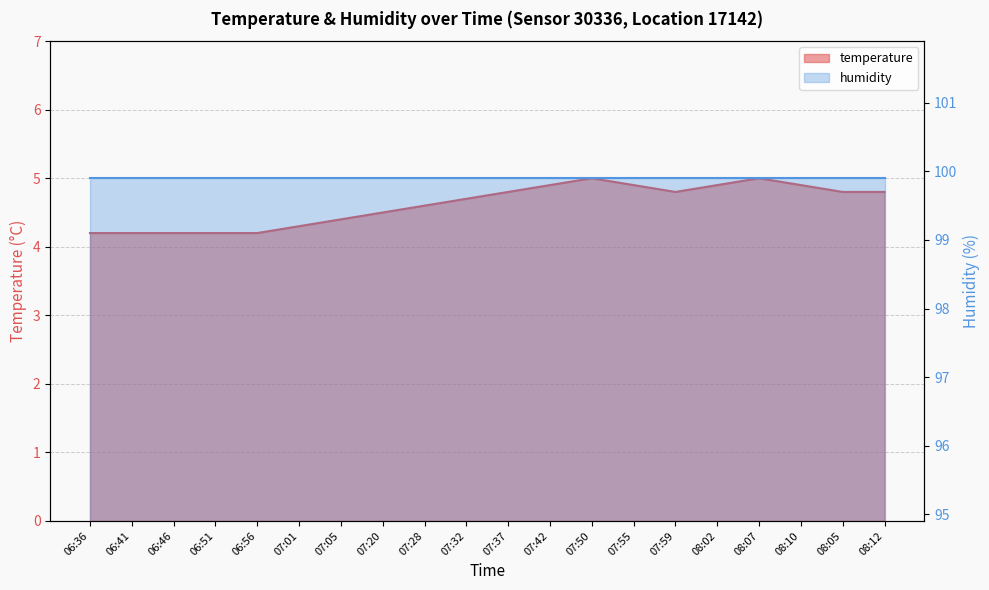

Reading left to right, transcribe all the data shown in this chart.

06:36=4.2	06:41=4.2	06:46=4.2	06:51=4.2	06:56=4.2	07:01=4.3	07:05=4.4	07:20=4.5	07:28=4.6	07:32=4.7	07:37=4.8	07:42=4.9	07:50=5.0	07:55=4.9	07:59=4.8	08:02=4.9	08:07=5.0	08:10=4.9	08:05=4.8	08:12=4.8